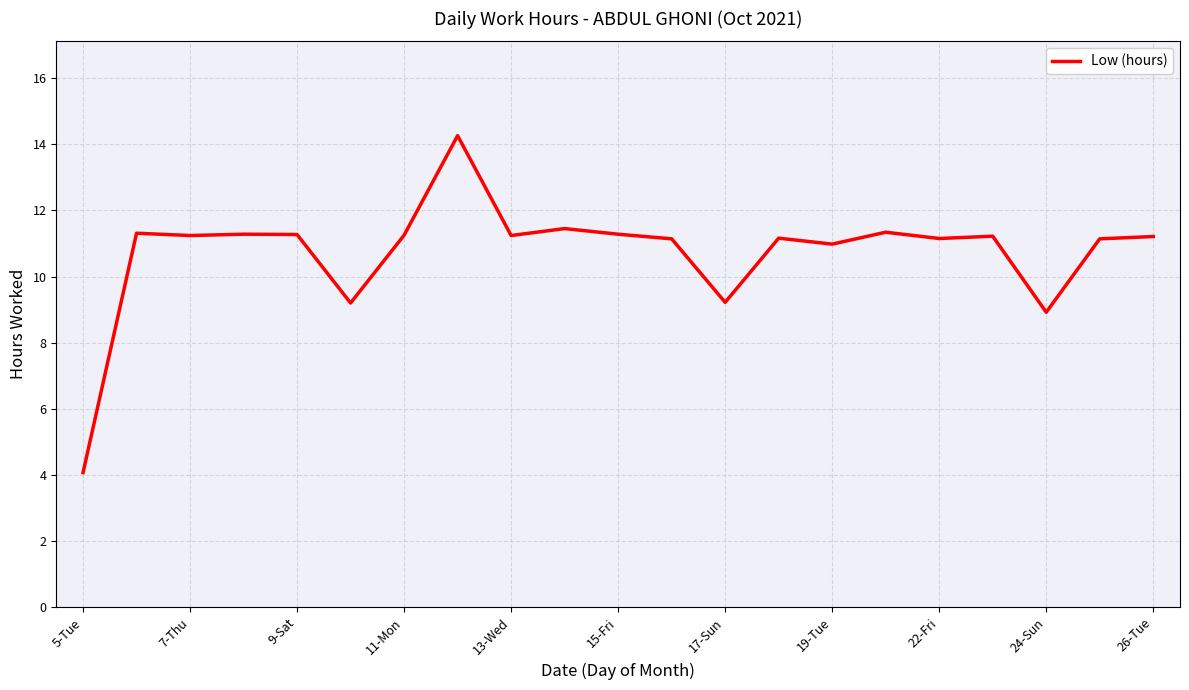

What is the maximum value shown in the chart?

14.3